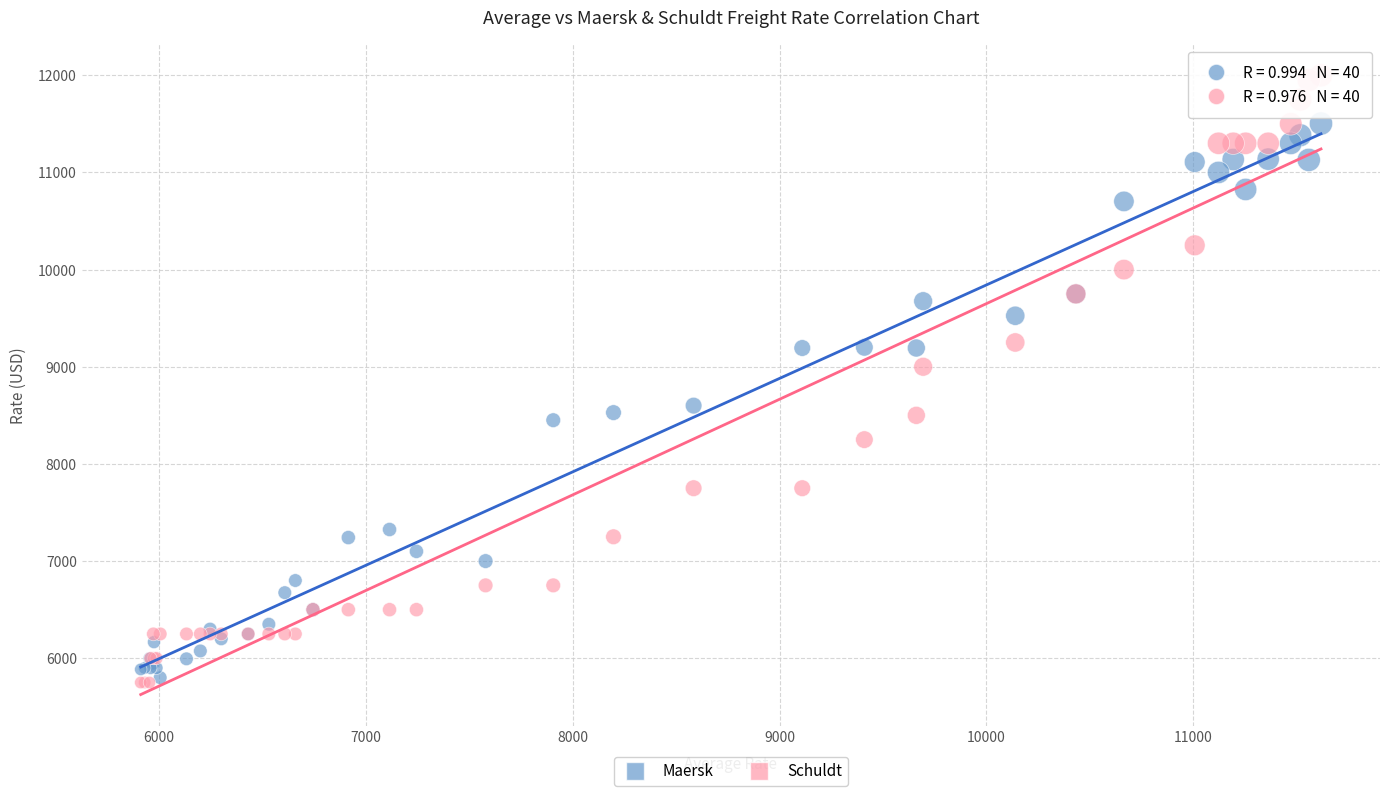

What are all the series names shown in the legend?

Maersk, Schuldt